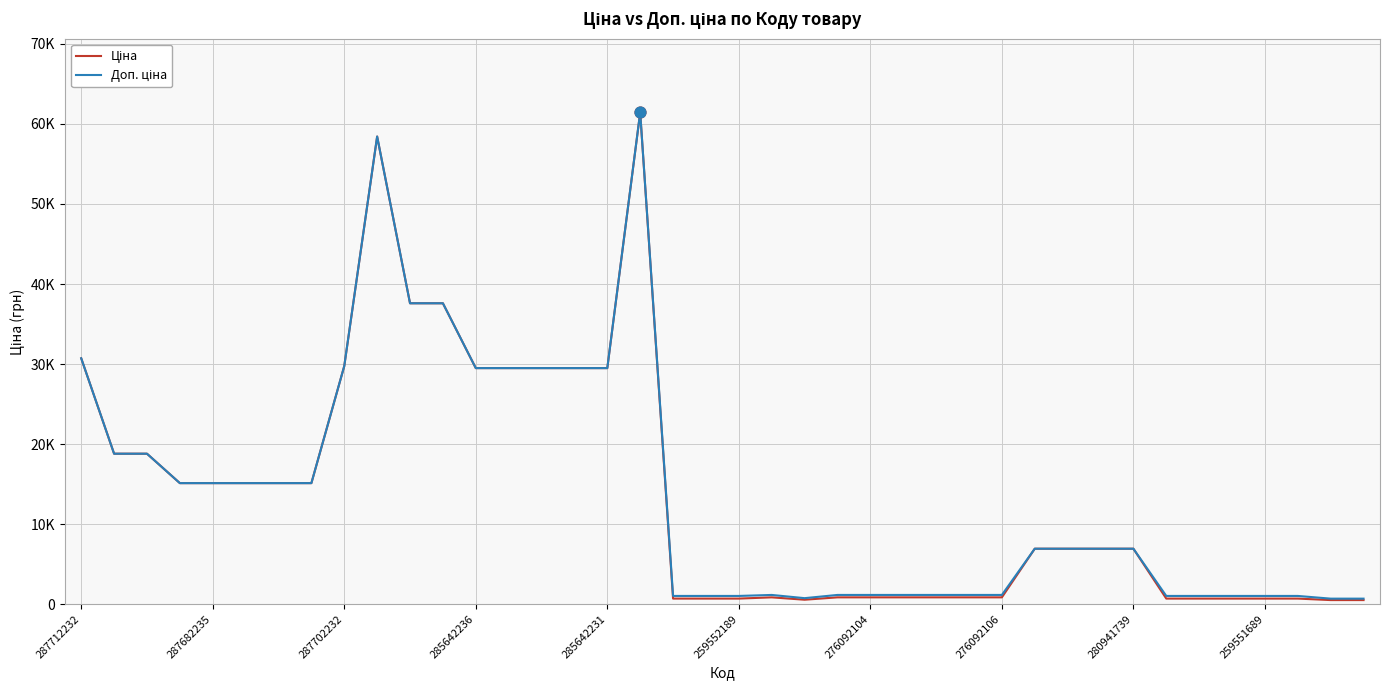

Which series has the largest total across all categories?

Доп. ціна